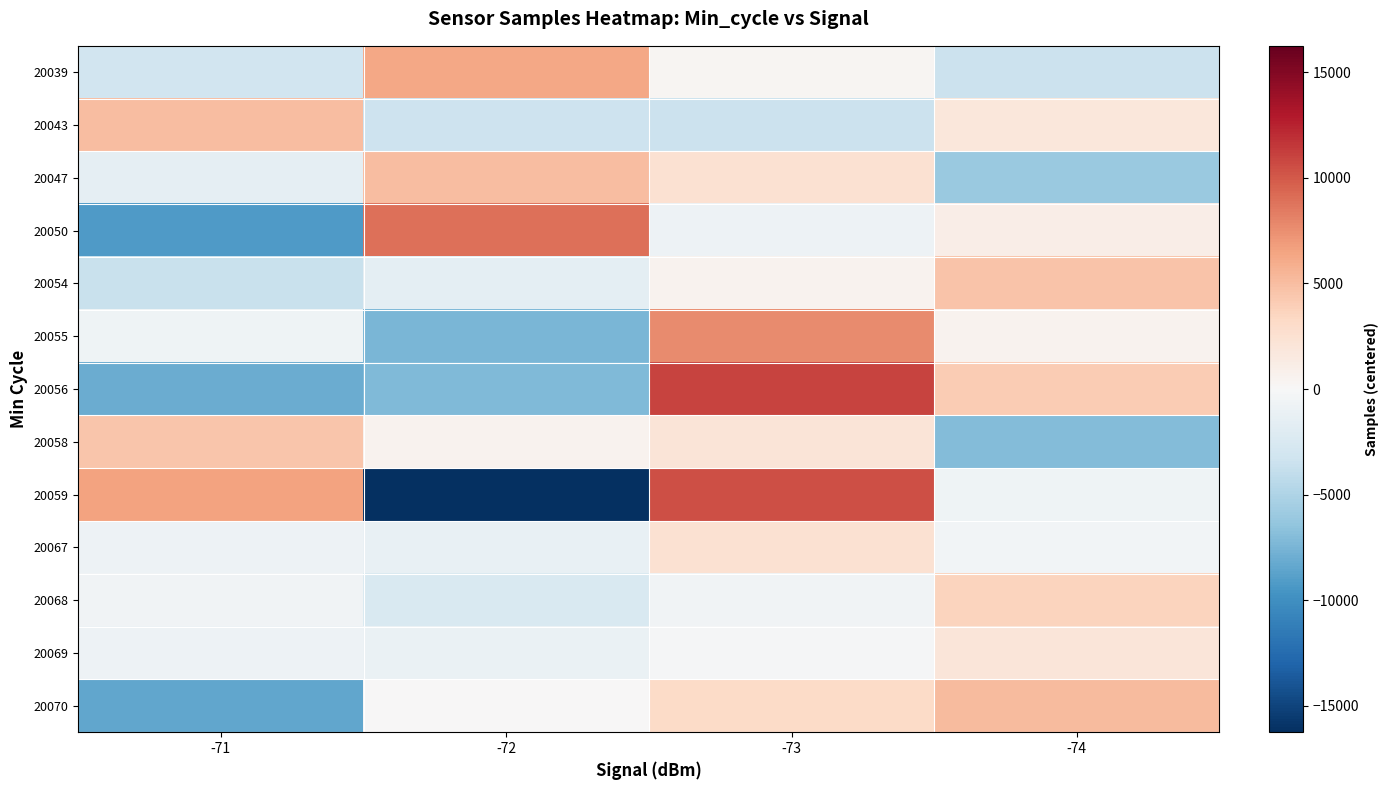

How many categories are shown in the chart?

4